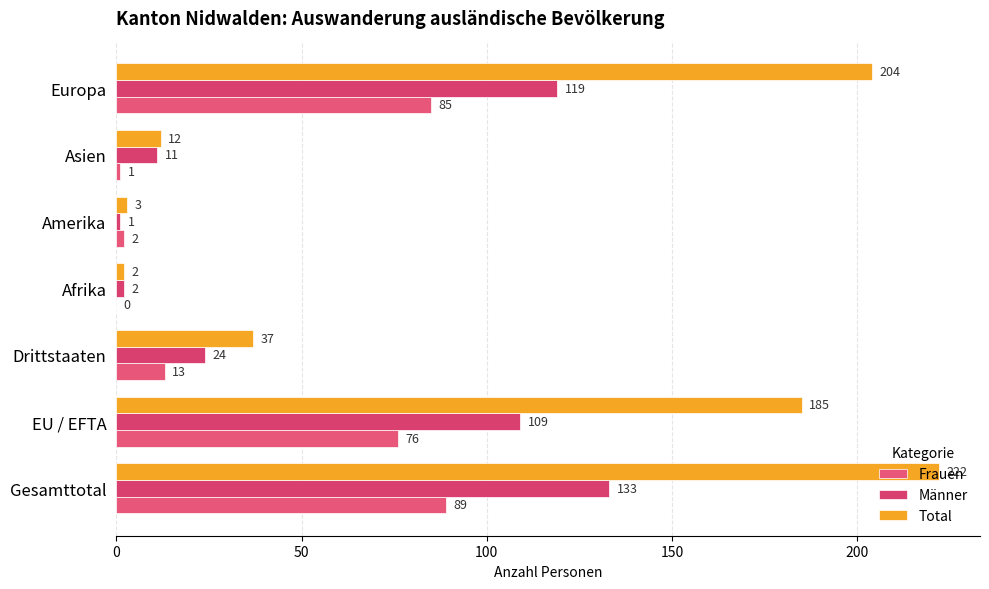

How many series are shown in this chart?

3